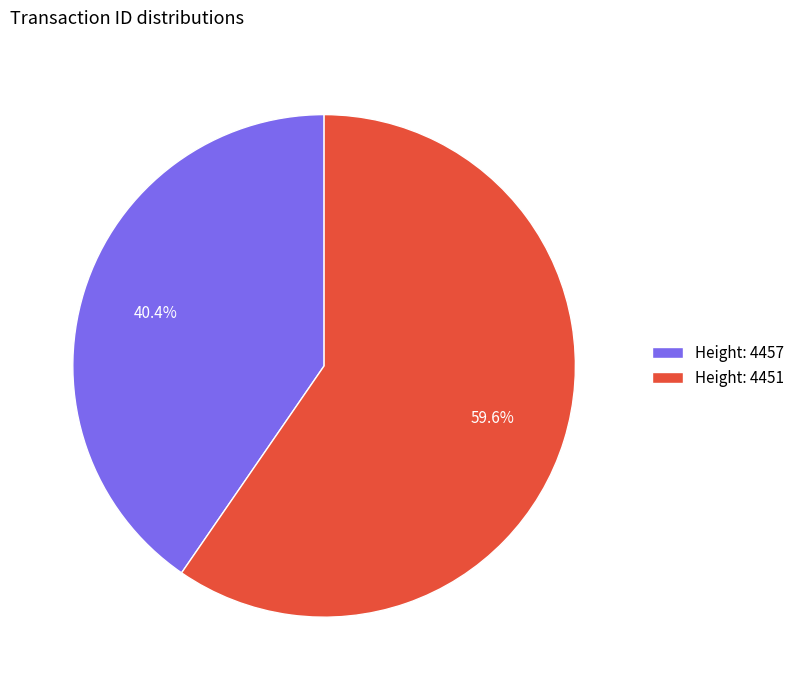

Rank the categories by value from lowest to highest.

Height: 4457, Height: 4451